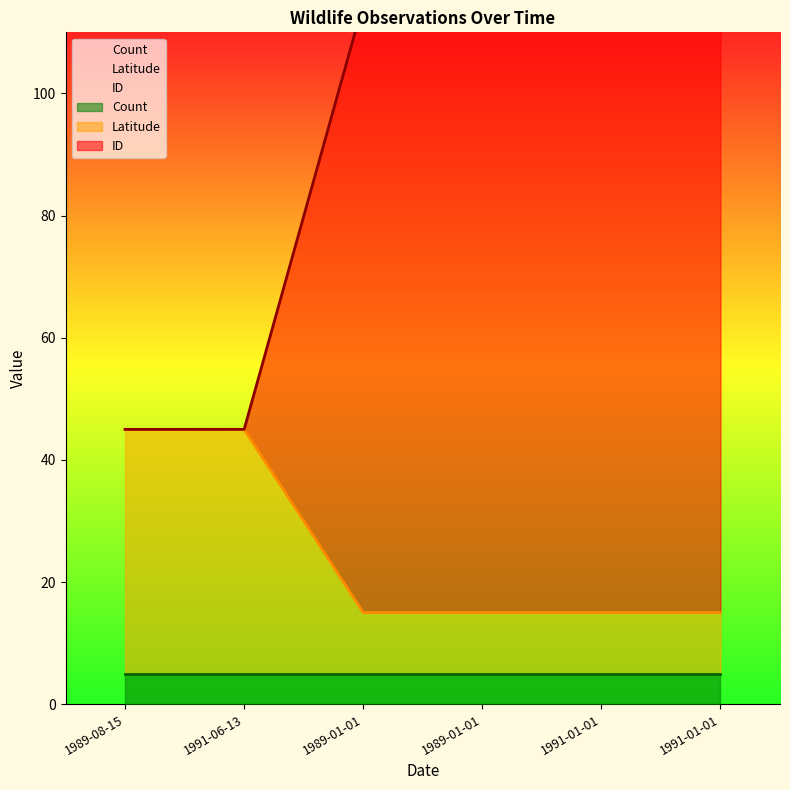

Where is Latitude nearest to the value 29?

1989-01-01